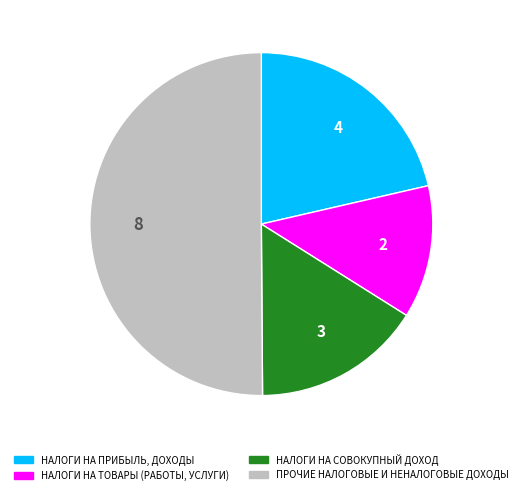

Count the number of slices in the pie.

4